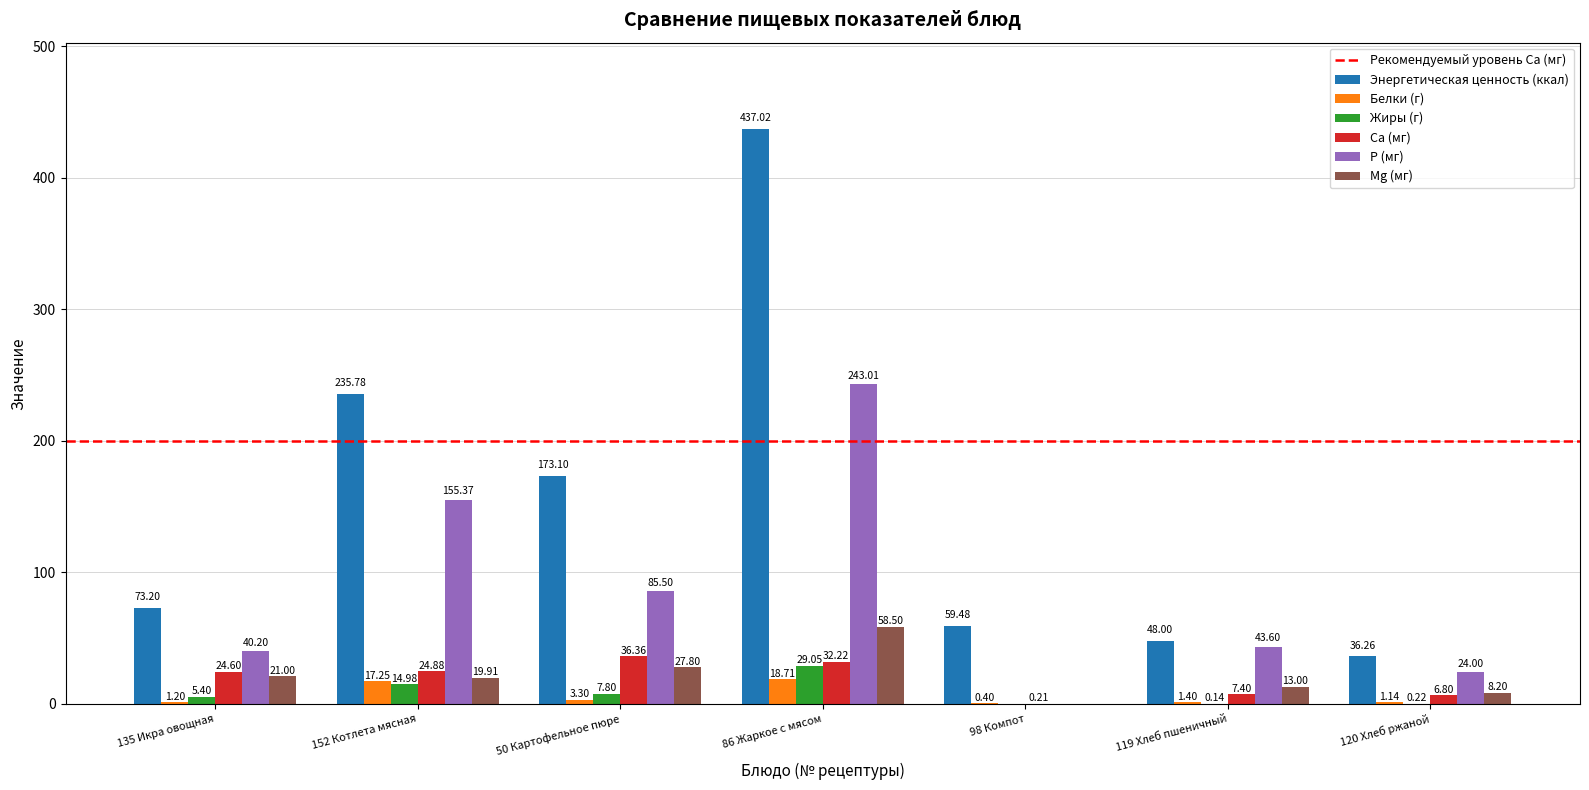

Which series changed the most between 50 Картофельное пюре and 98 Компот?

Энергетическая ценность (ккал)